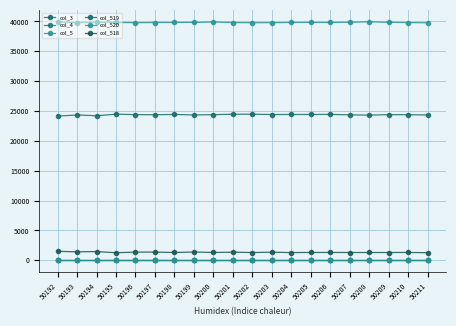

True or false: col_3 has more than 0 points higher than both neighbors.

False